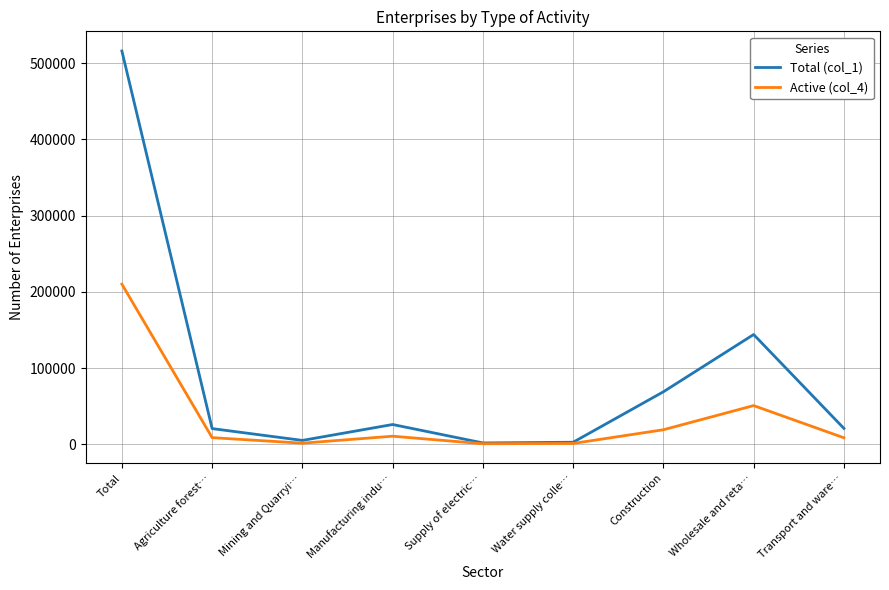

Between Total and Wholesale and reta…, which series saw the biggest shift?

Total (col_1)